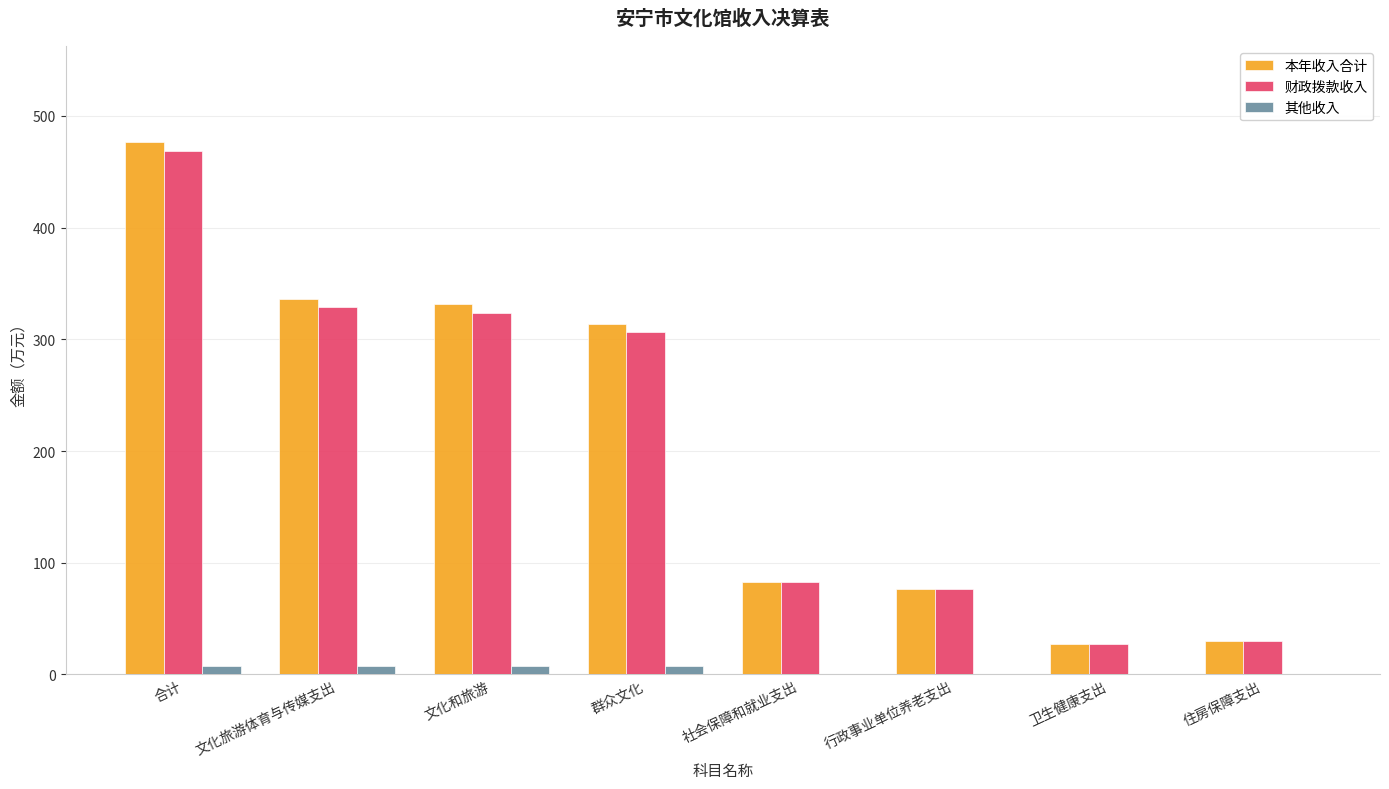

Which series has the widest spread of values?

本年收入合计